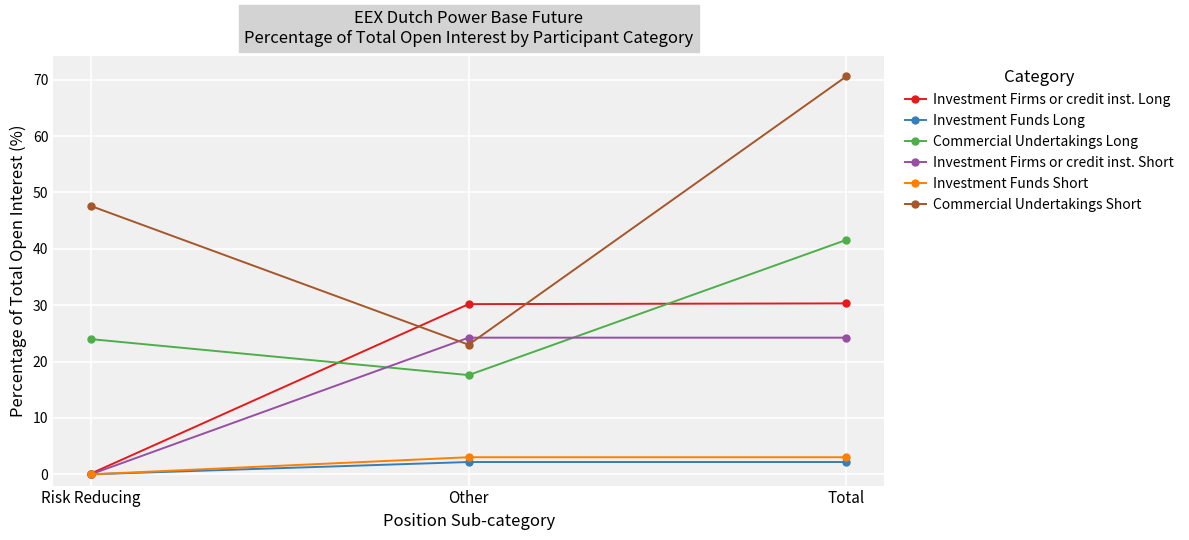

What is the total value across all series at Other?

100.2